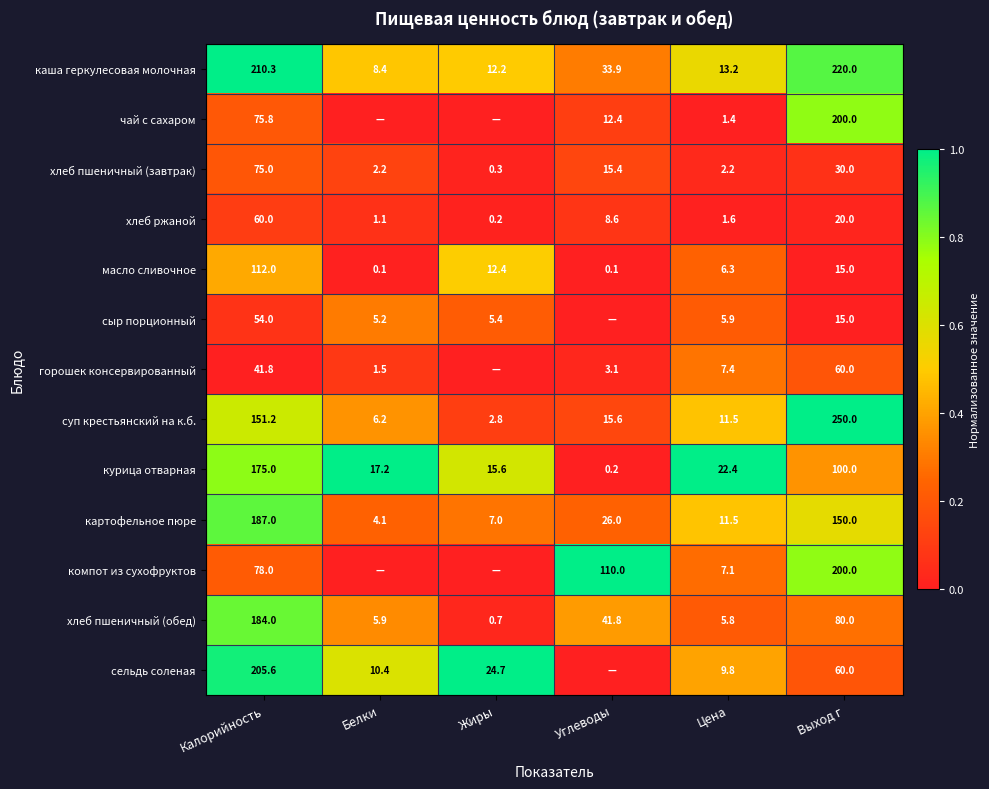

What is the total value across all series at Выход г?

1400.0